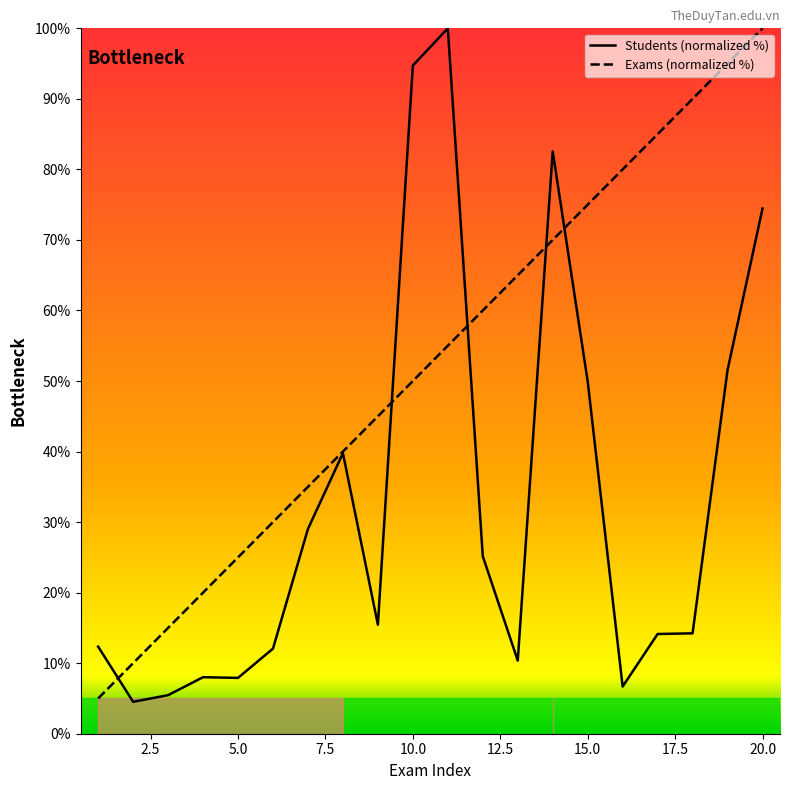

True or false: Exams (normalized %) has more than 1 points higher than both neighbors.

False